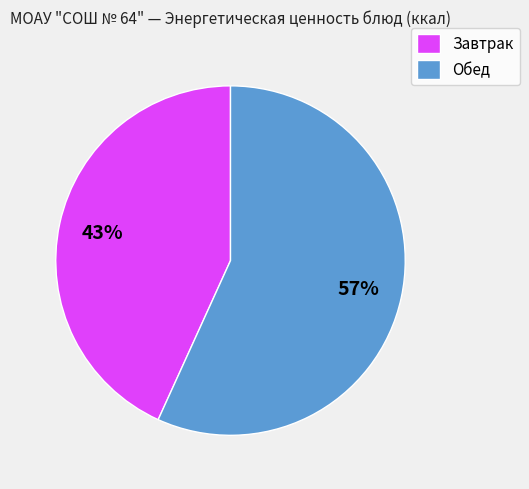

Is the sum of Обед and Завтрак greater than half?

Yes